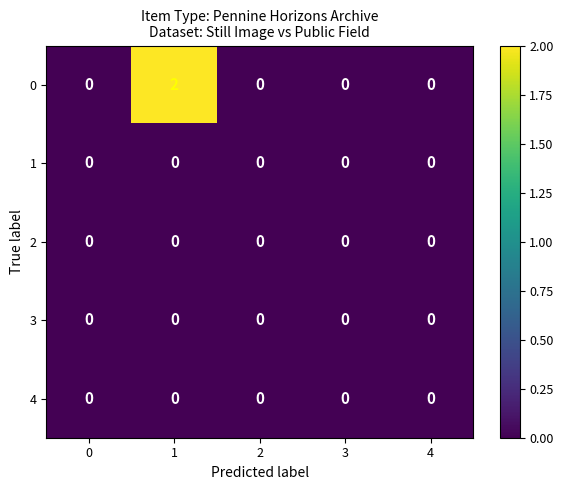

True or false: 3 has a value of 0 at 0.

True